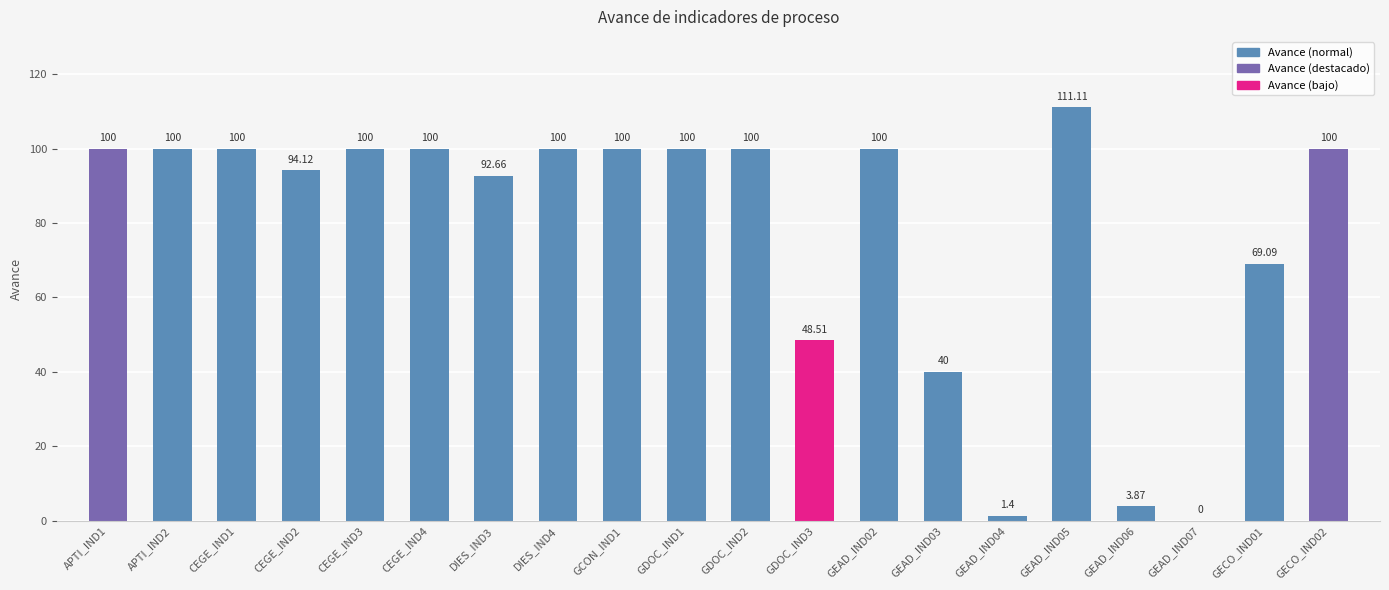

What is the sum of the values at GEAD_IND02 and CEGE_IND4?

200.0